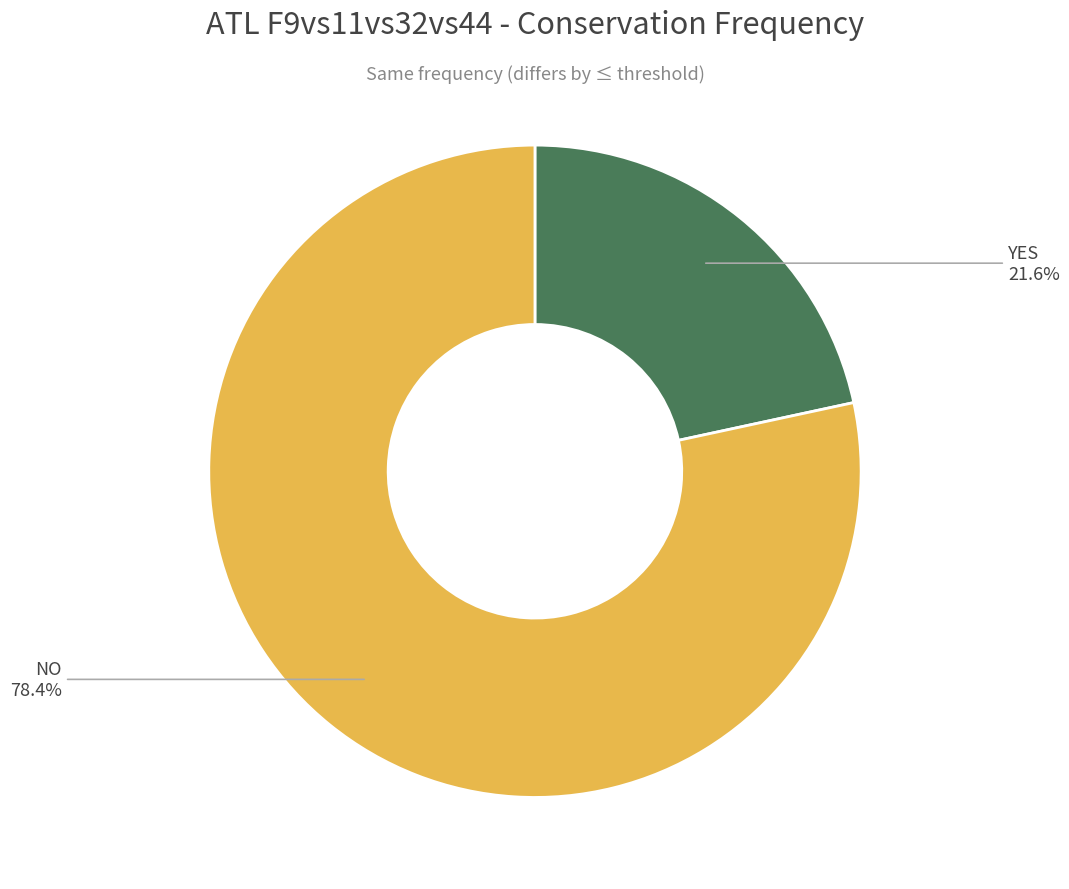

Does any single category account for the majority?

Yes